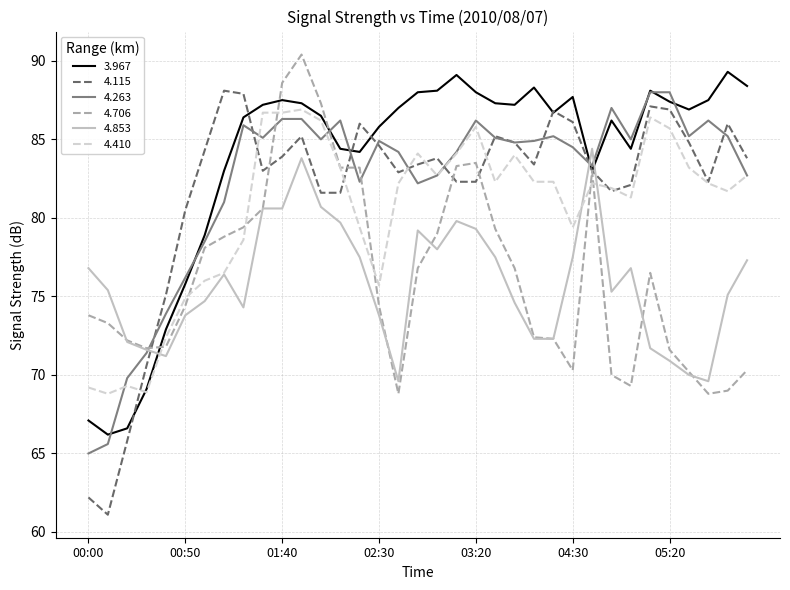

Which series has the largest range (max minus min)?

4.115